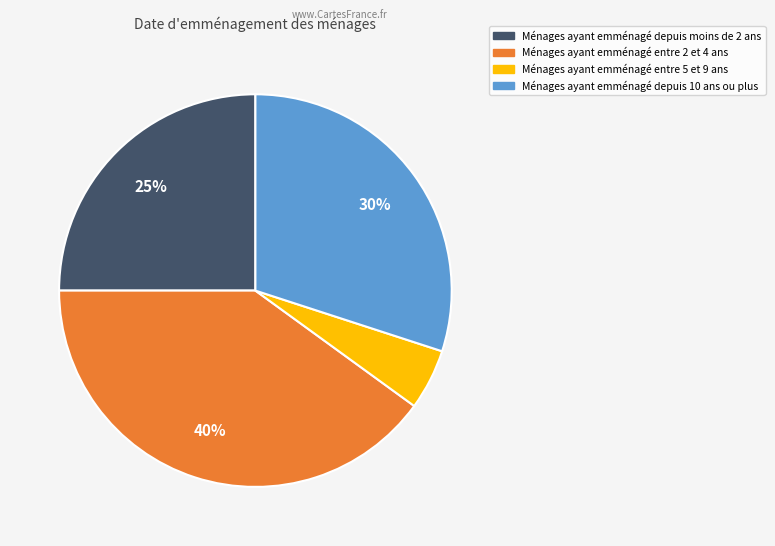

To the nearest percent, what is the difference between the largest and smallest slice percentages?

35%